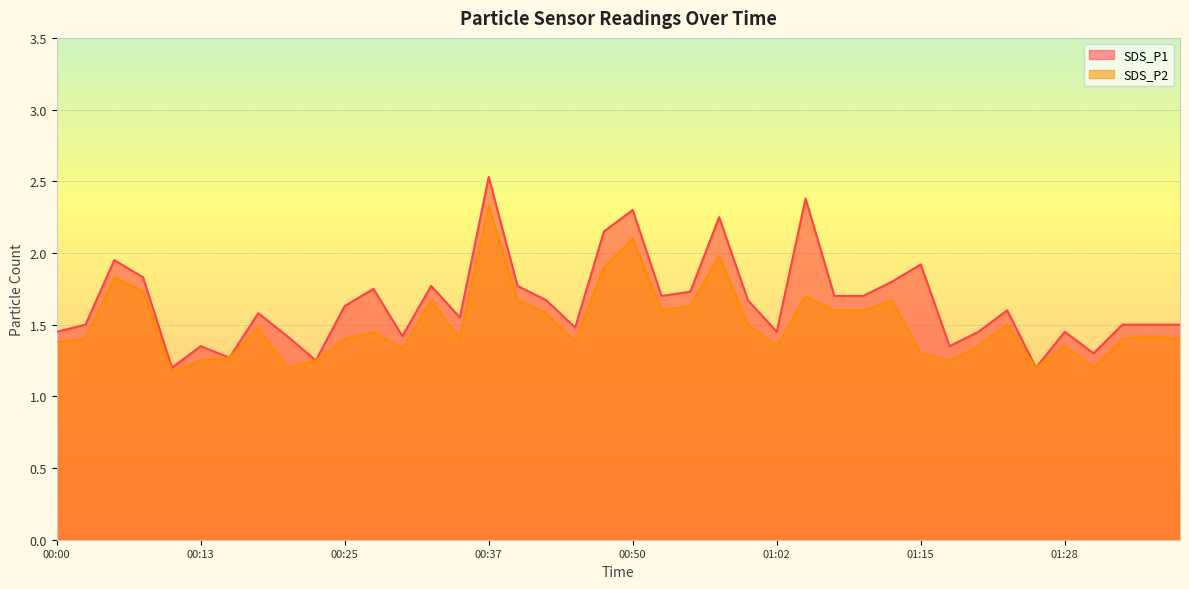

Rank the categories by SDS_P1 value from lowest to highest.

00:10, 01:25, 00:22, 00:15, 01:30, 00:13, 01:17, 00:20, 00:30, 00:00, 01:02, 01:20, 01:28, 00:45, 00:03, 01:33, 01:35, 01:38, 00:35, 00:18, 01:23, 00:25, 00:42, 01:00, 00:52, 01:07, 01:10, 00:55, 00:27, 00:32, 00:40, 01:12, 00:08, 01:15, 00:05, 00:47, 00:57, 00:50, 01:05, 00:37